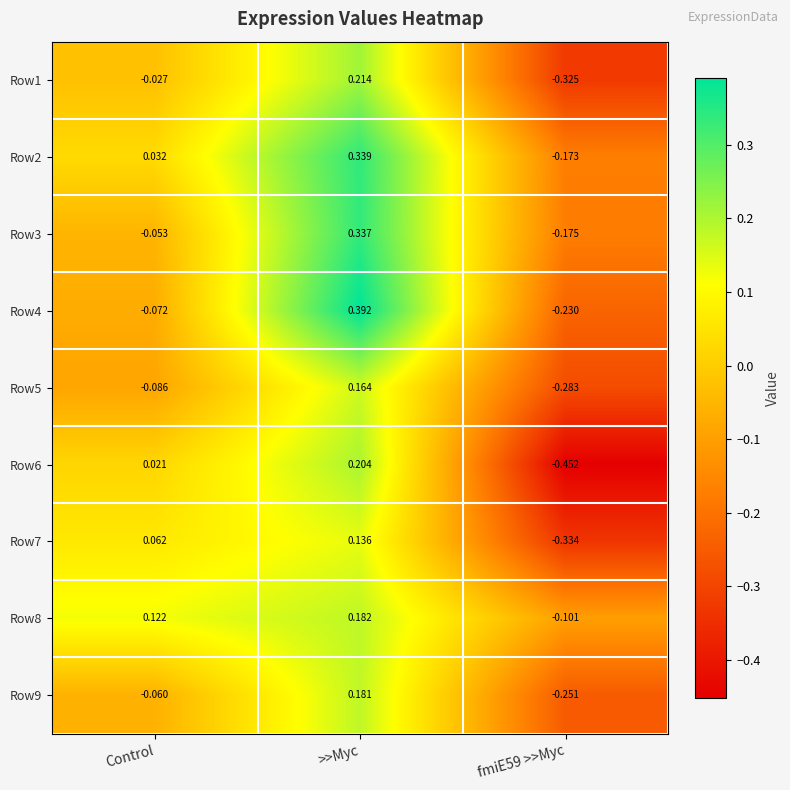

At which label does Row3 first exceed 0?

>>Myc